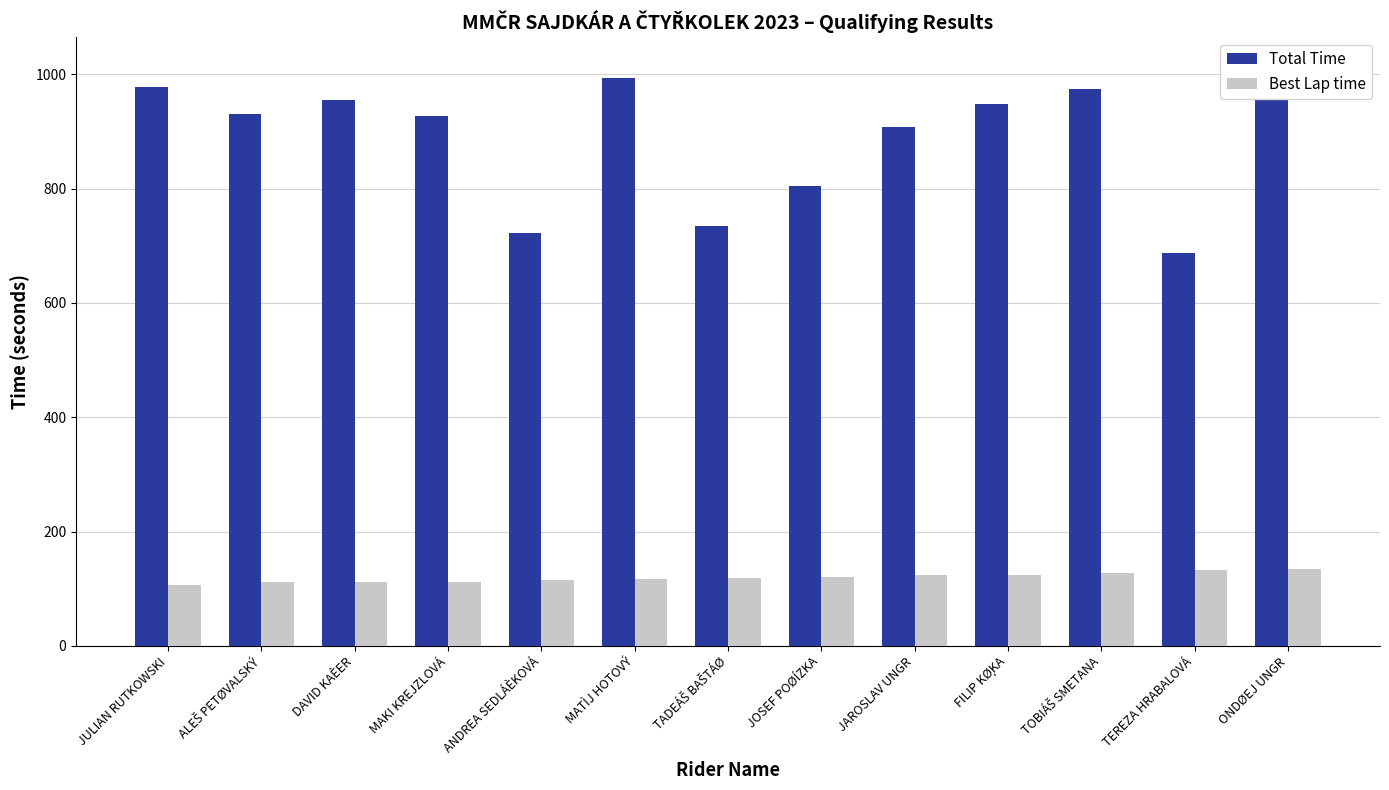

What is the minimum value for Best Lap time?

106.0